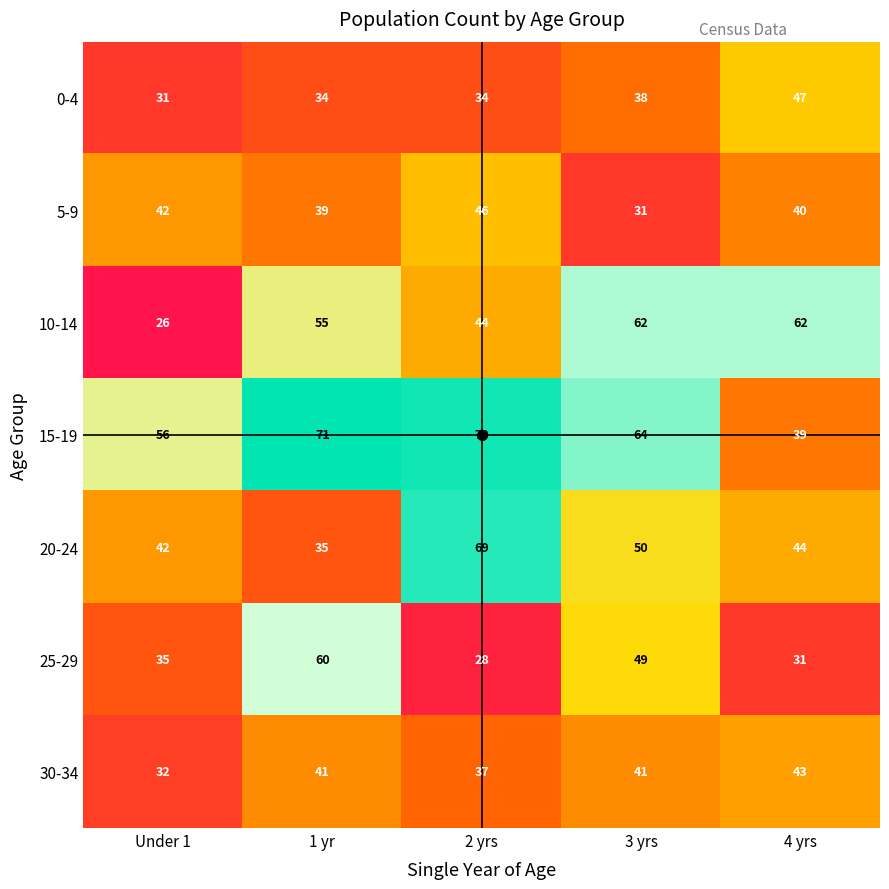

Which category has the highest value across all series?

1 yr